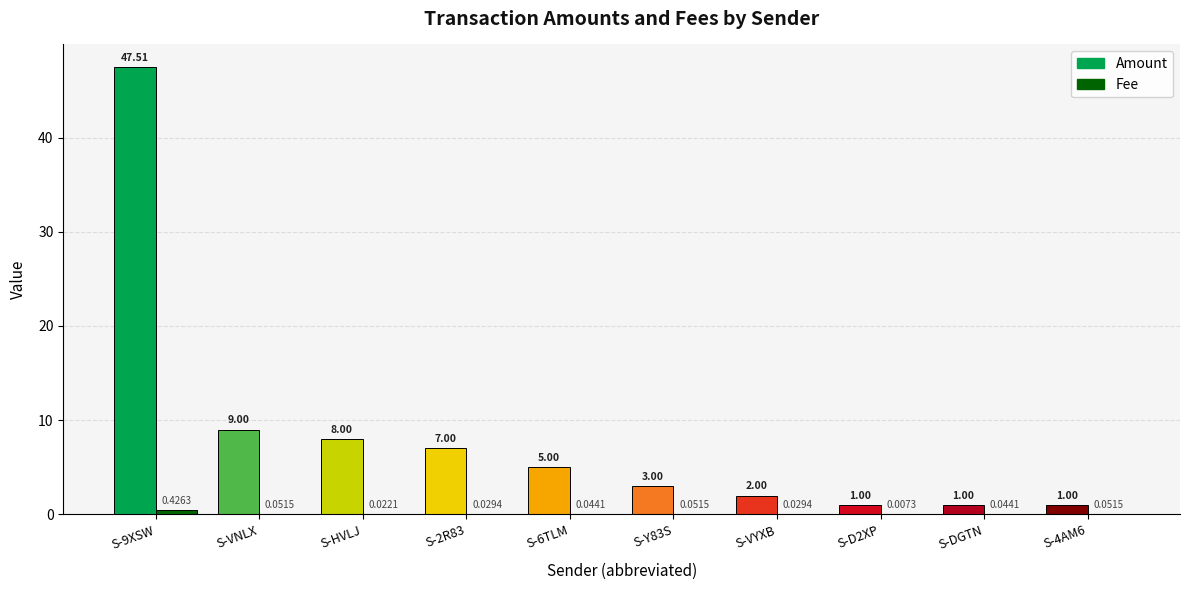

What is the average value of the Amount series?

8.5